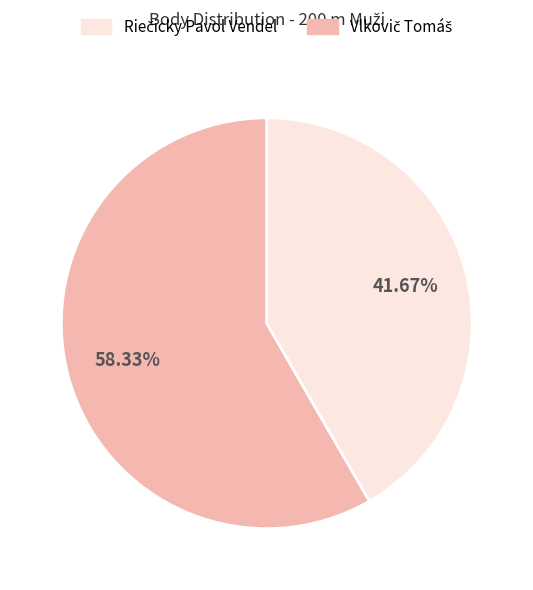

How many segments does this pie chart have?

2